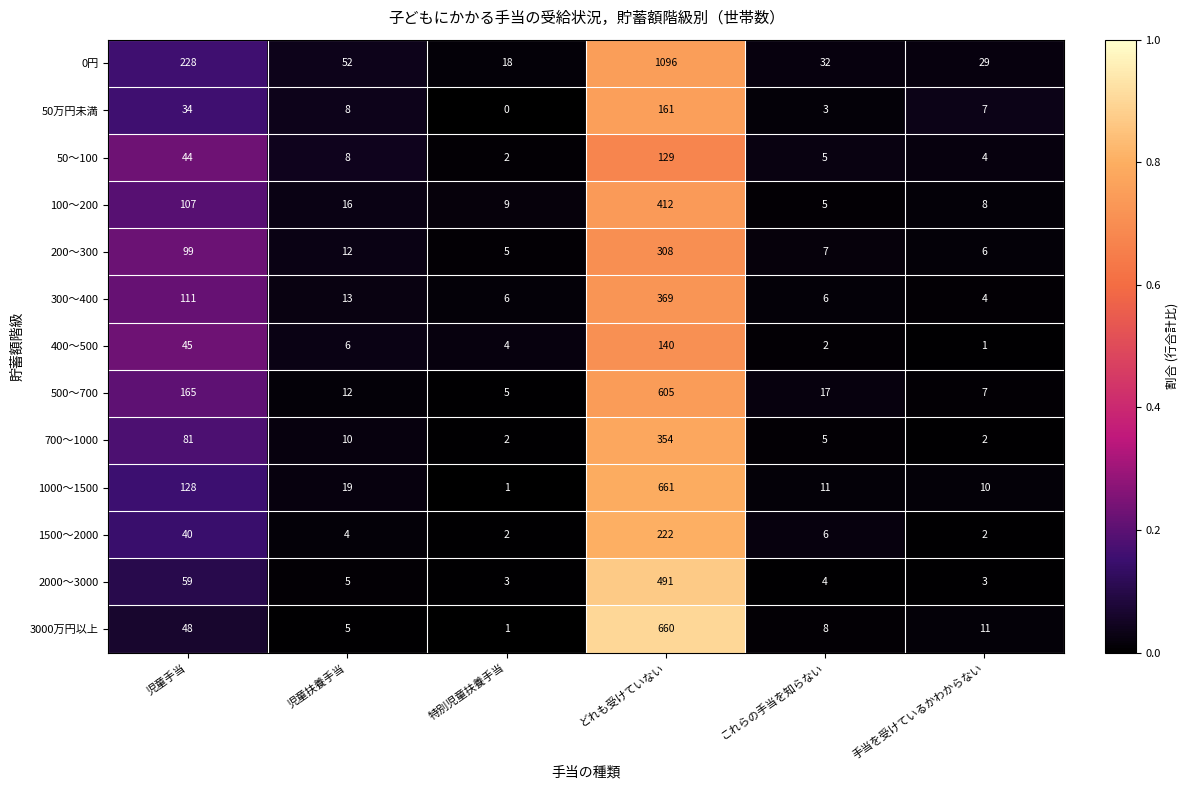

What is the difference between the 300～400 values at 手当を受けているかわからない and どれも受けていない?

365